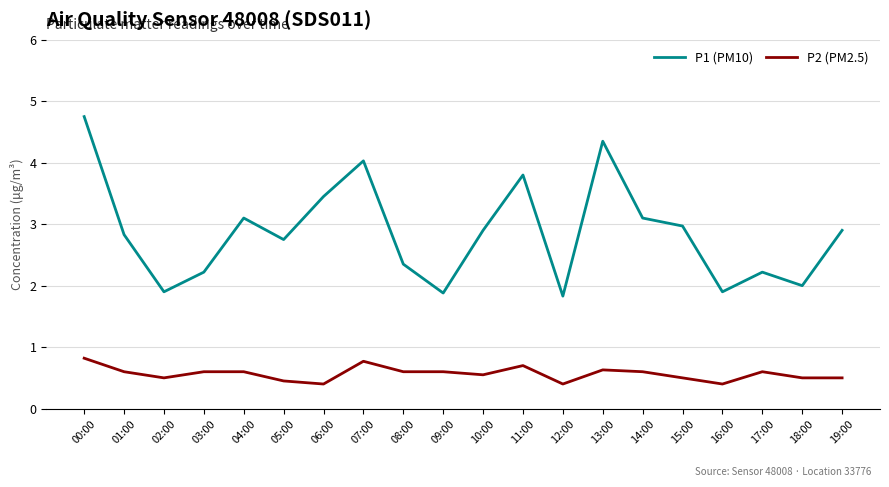

Rank the series by their average value, from highest to lowest.

P1 (PM10), P2 (PM2.5)